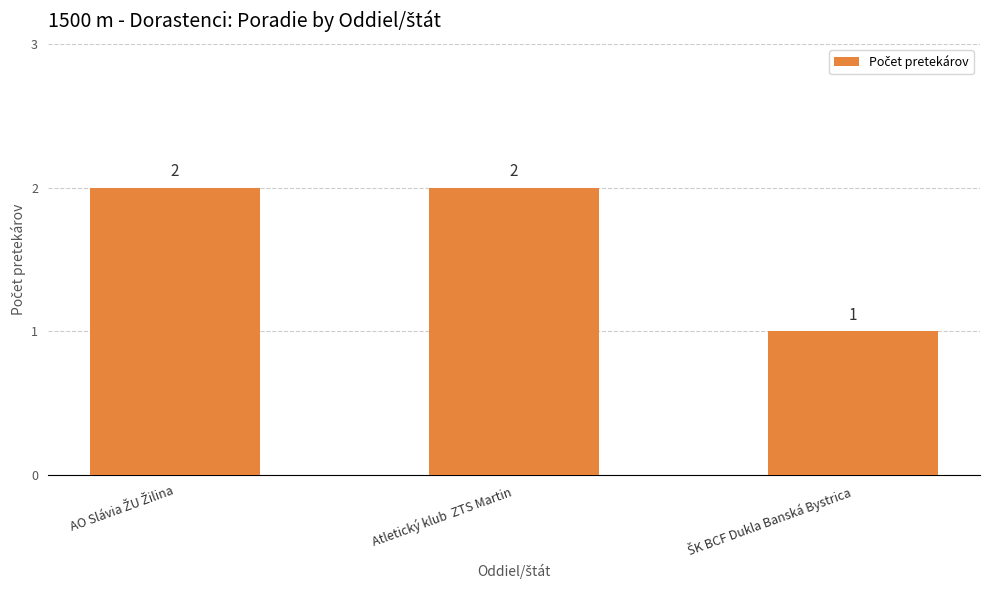

What is the value of the 3rd bar from the left?

1